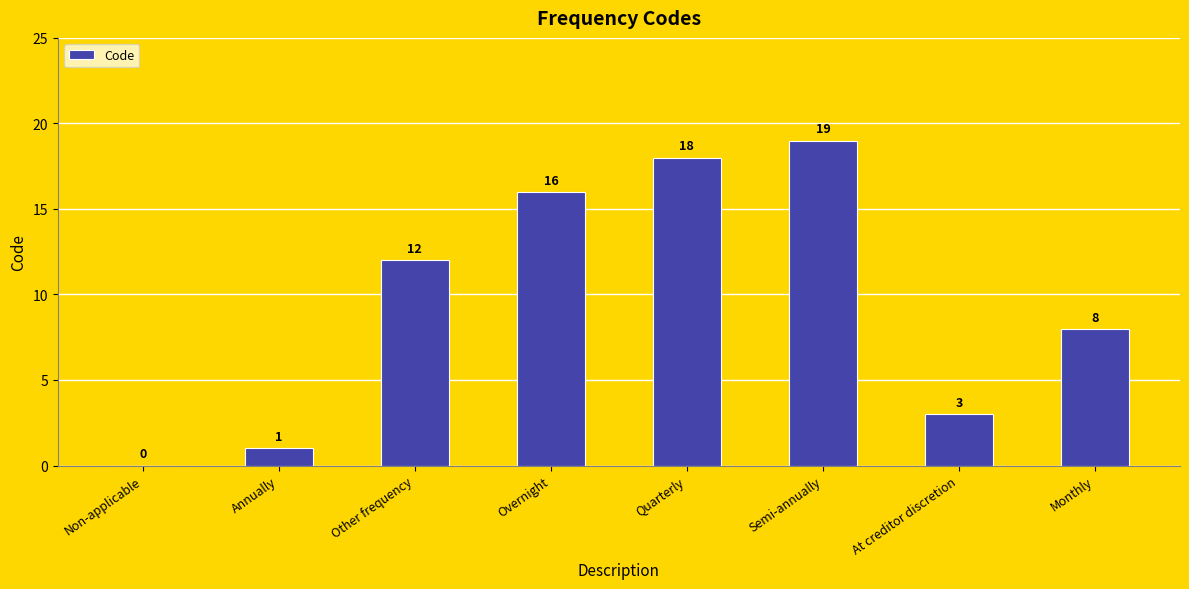

True or false: the data shows 5 at Overnight.

False